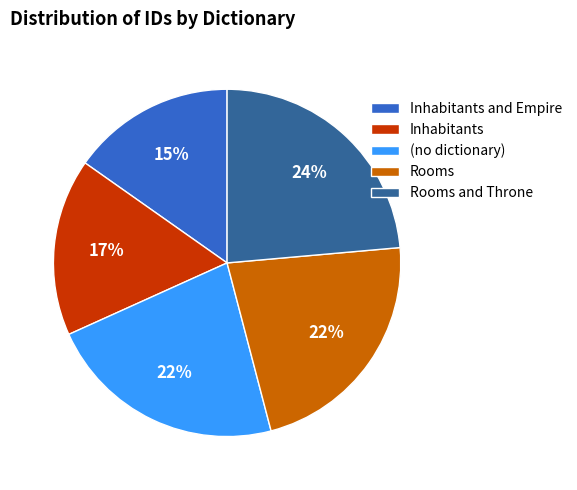

Is the sum of Inhabitants and Empire and Rooms and Throne greater than half?

No